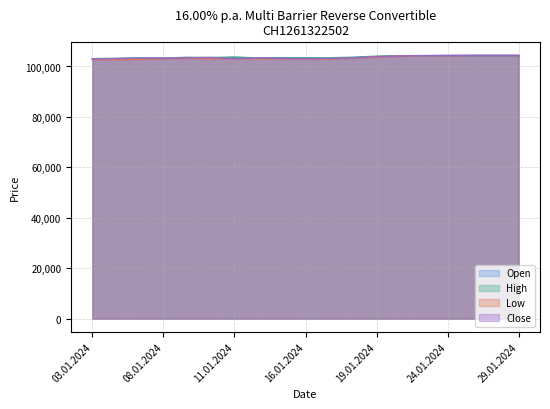

The value of High at 03.01.2024 is 174513. True or false?

False